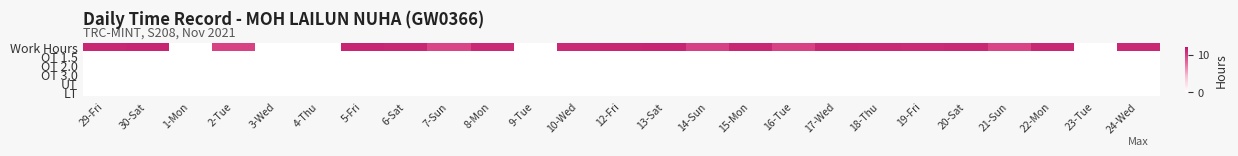

Between 7-Sun and 19-Fri, which series saw the biggest shift?

Work Hours